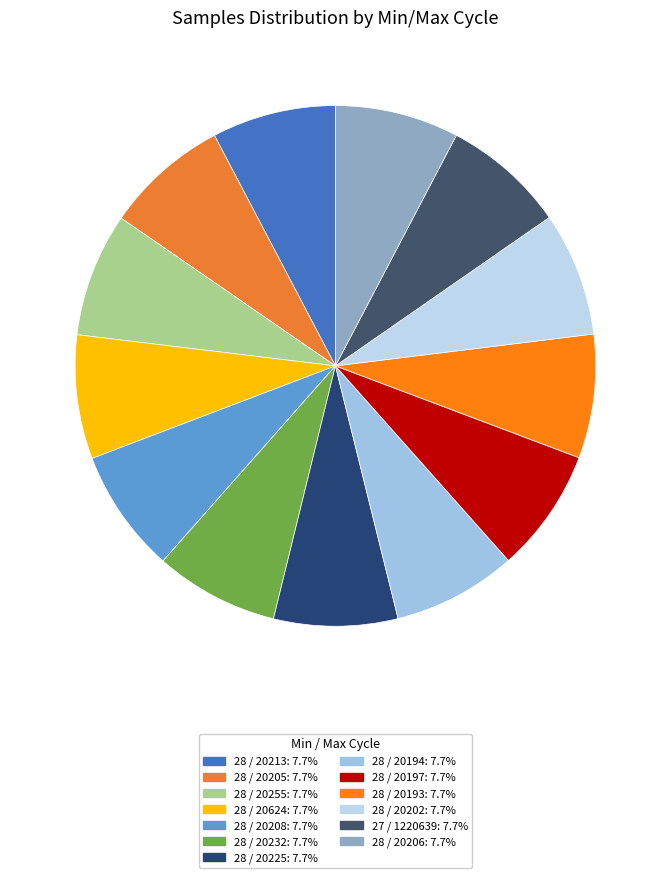

To the nearest percent, what is the average slice percentage?

8%